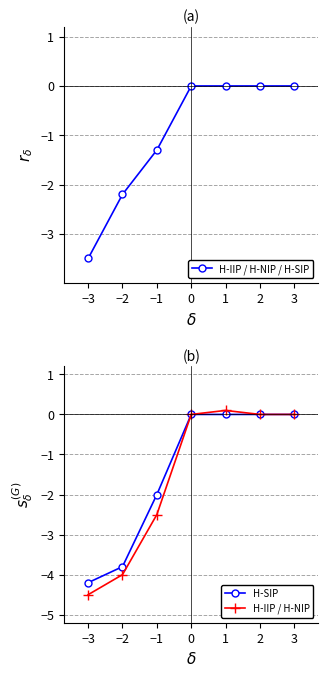

True or false: H-IIP / H-NIP has a value of 0.0 at 0.

True